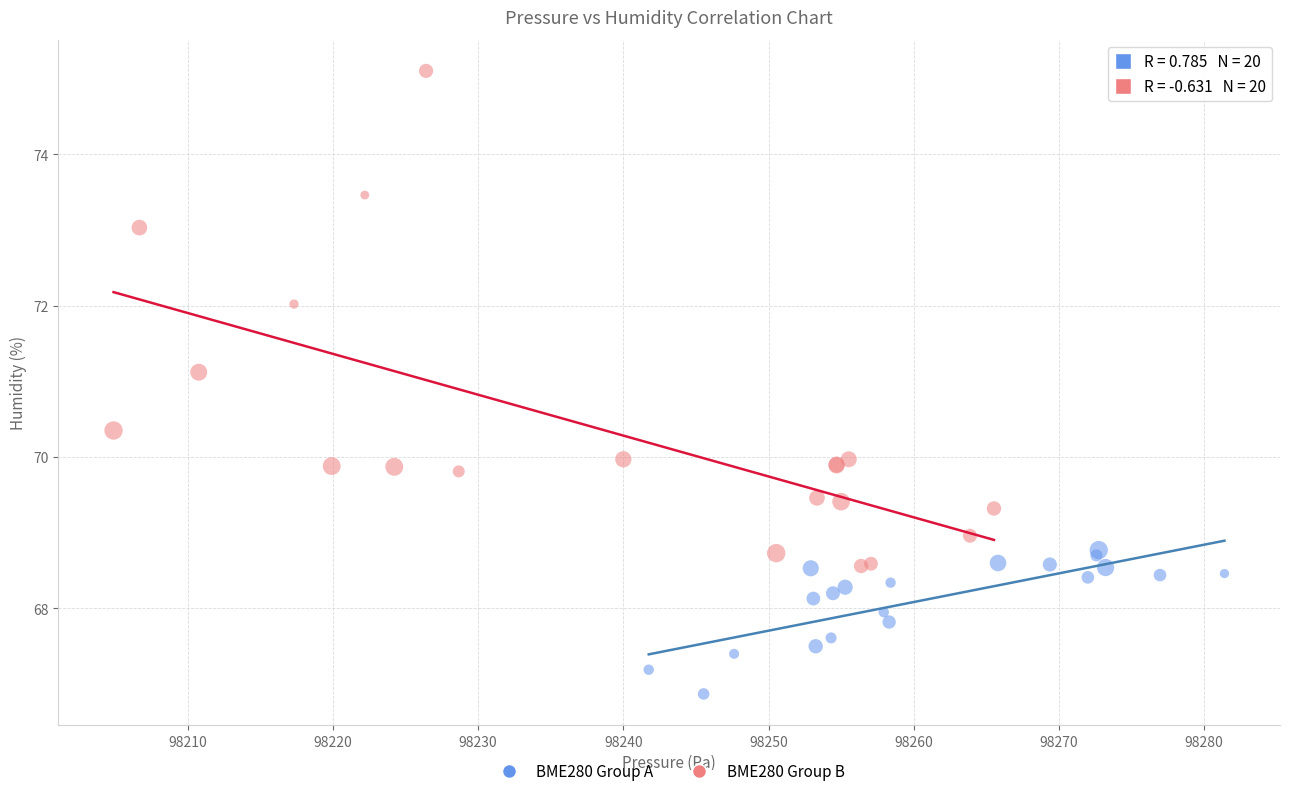

Which series reaches the maximum Y coordinate?

BME280 Group B